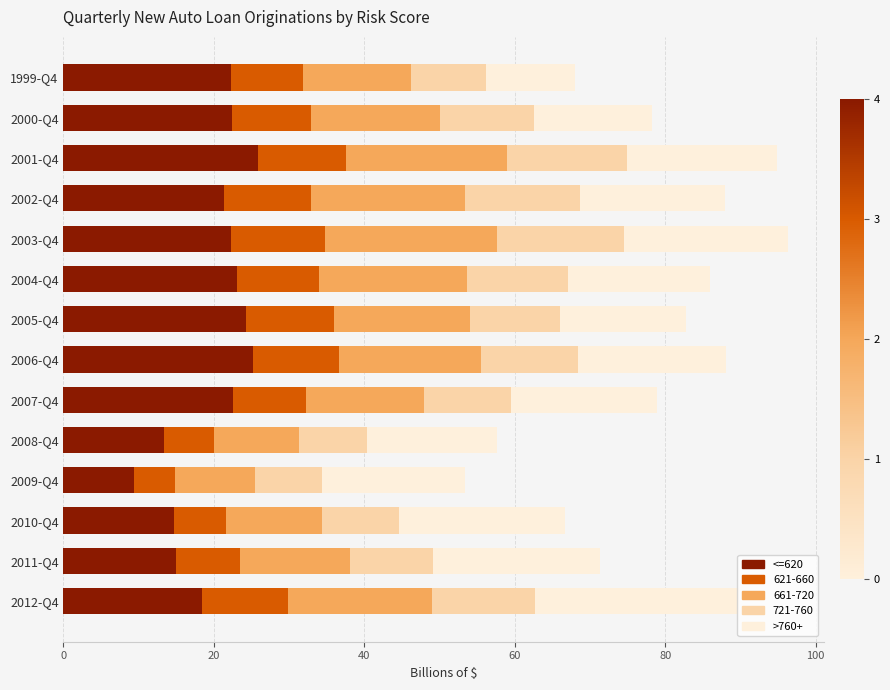

What is the sum of the <=620 values at 2008-Q4 and 2012-Q4?

31.8